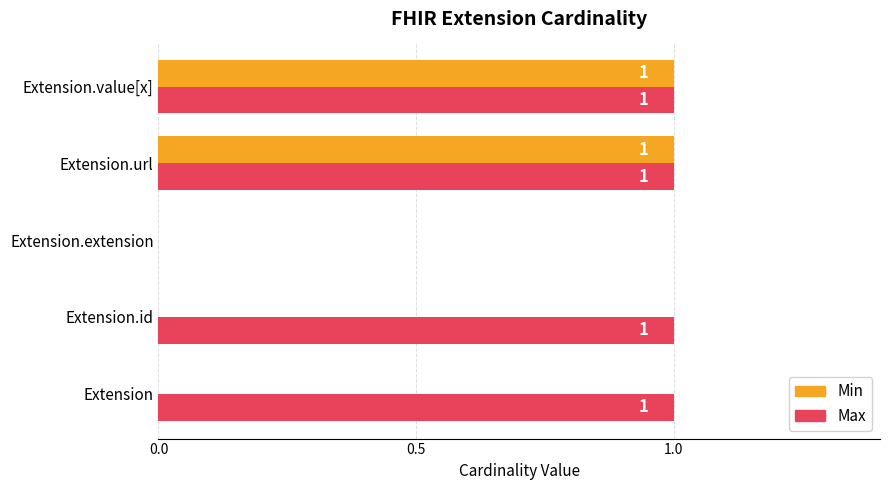

At which label is Max closest to 0?

Extension.extension